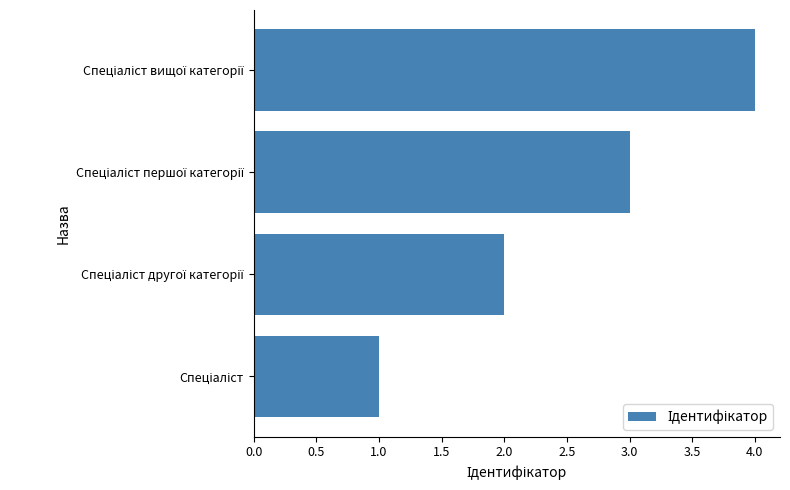

What is the greatest value displayed?

4